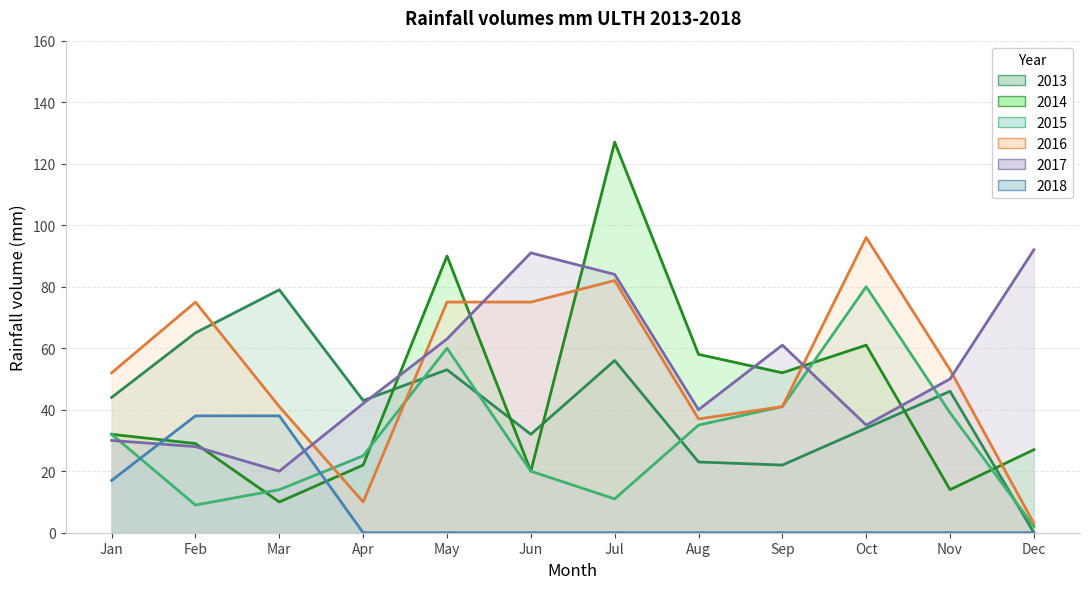

What is the difference between the highest and lowest values at Aug?

58